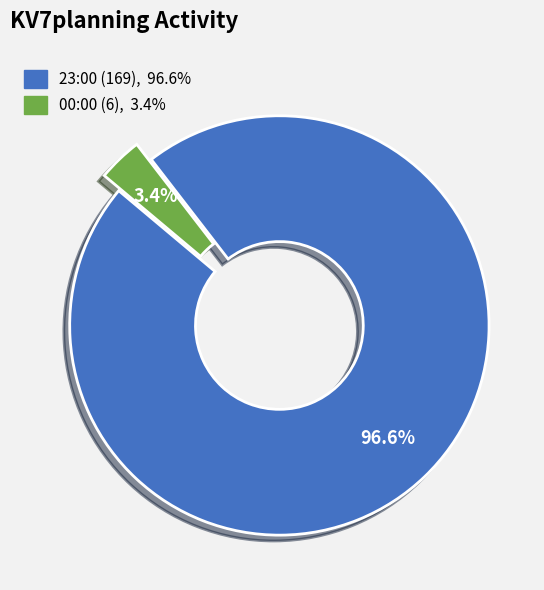

Is there any slice that represents more than half of the pie?

Yes